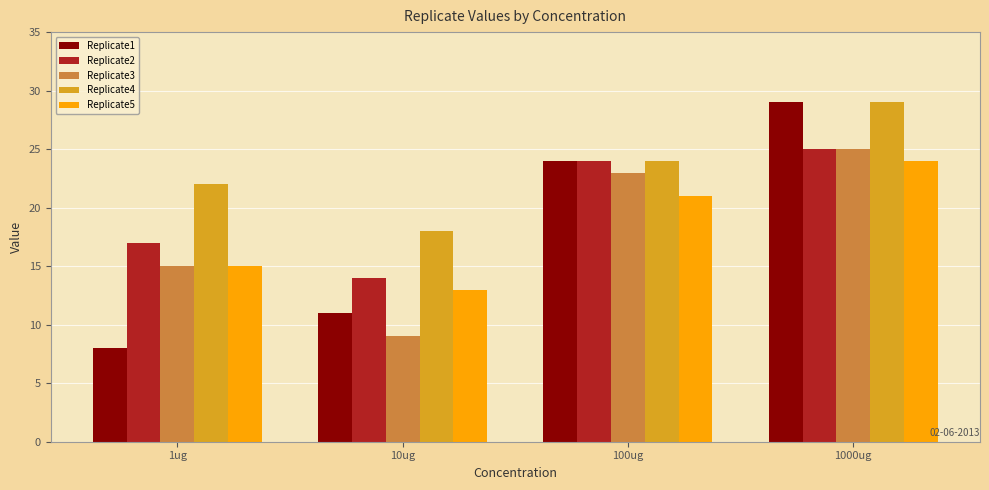

What is the label of the 3rd bar from the left?

100ug